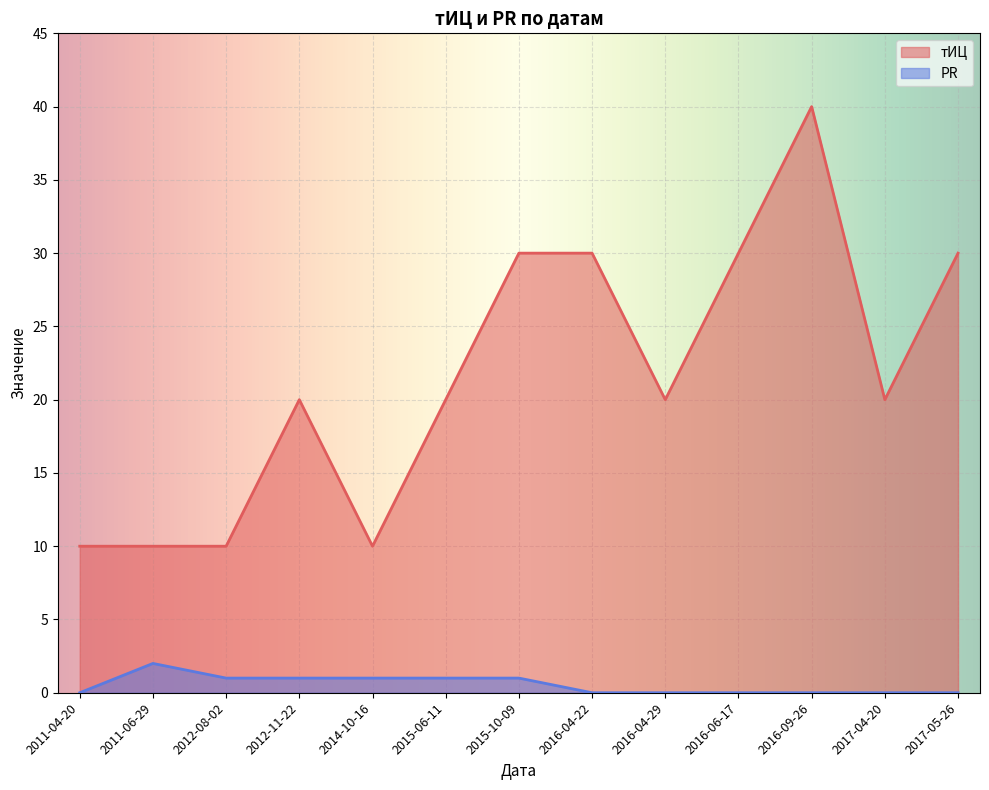

Does the chart display data point markers on the line(s)?

No